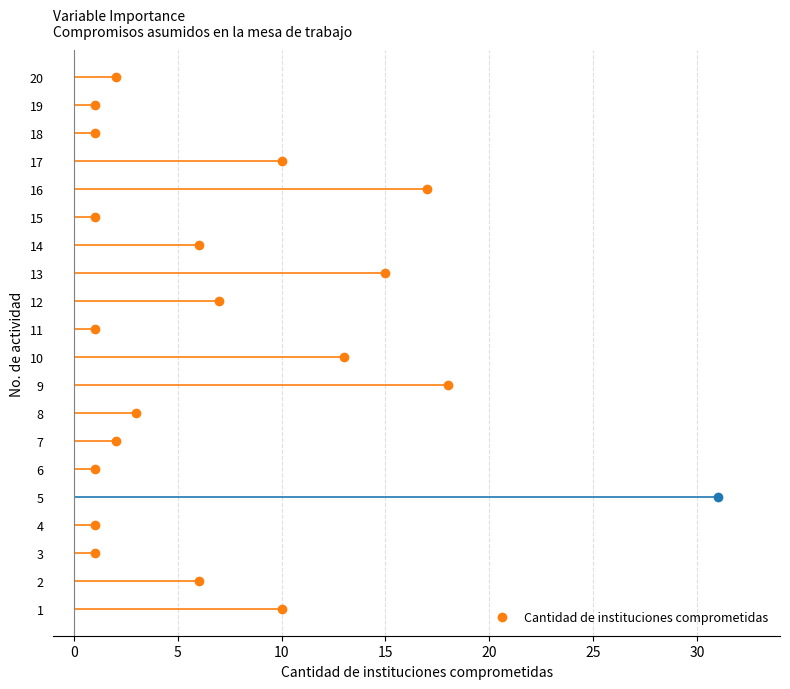

Reading right to left, transcribe all the data shown in this chart.

2	1	1	10	17	1	6	15	7	1	13	18	3	2	1	31	1	1	6	10